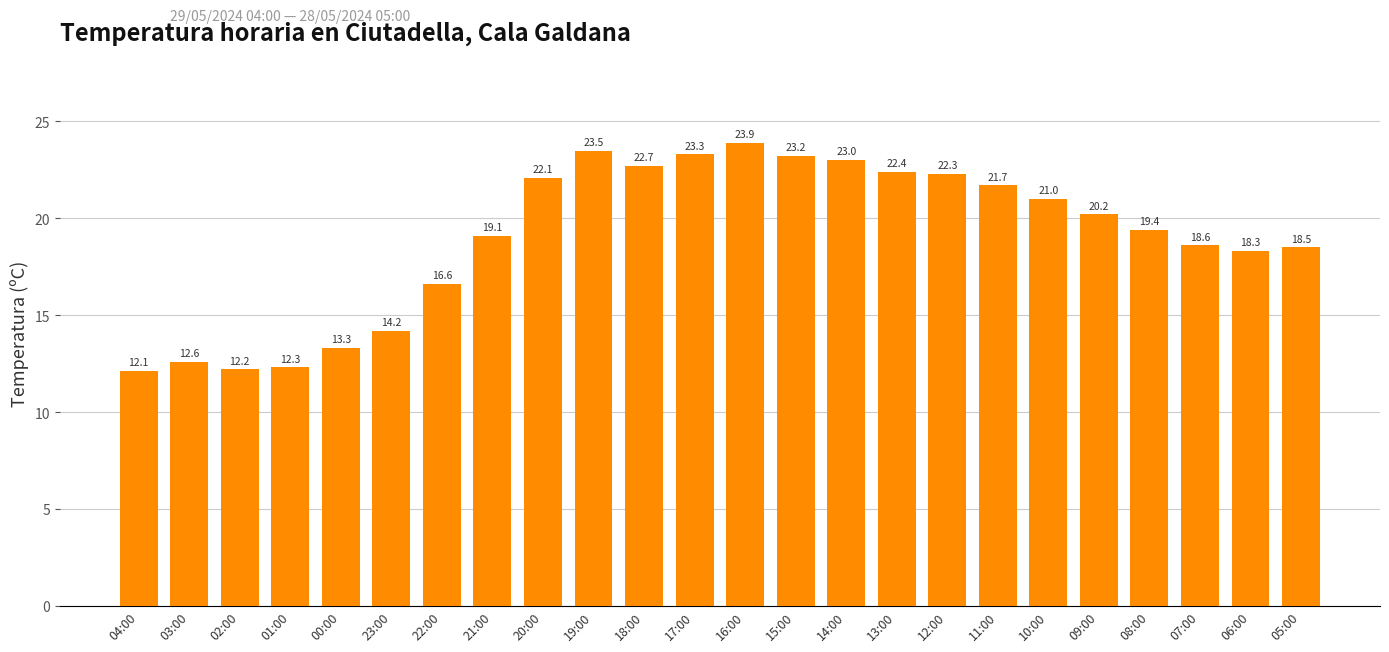

Reading left to right, extract all data points from this chart.

04:00=12.1	03:00=12.6	02:00=12.2	01:00=12.3	00:00=13.3	23:00=14.2	22:00=16.6	21:00=19.1	20:00=22.1	19:00=23.5	18:00=22.7	17:00=23.3	16:00=23.9	15:00=23.2	14:00=23.0	13:00=22.4	12:00=22.3	11:00=21.7	10:00=21.0	09:00=20.2	08:00=19.4	07:00=18.6	06:00=18.3	05:00=18.5